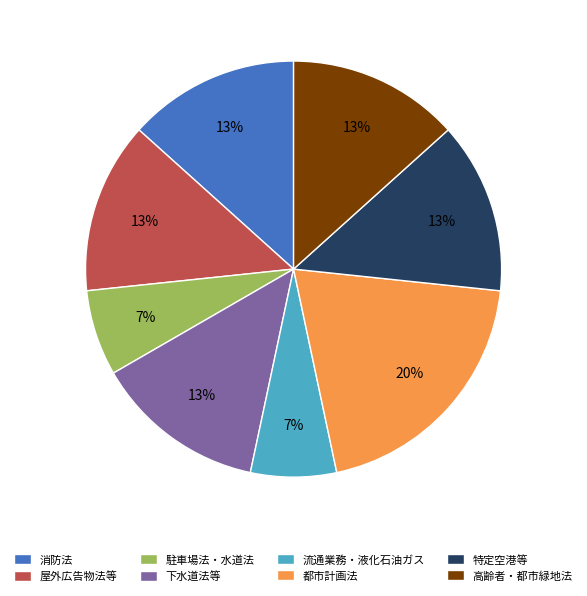

What percentage is the 特定空港等 slice, to the nearest percent?

13%